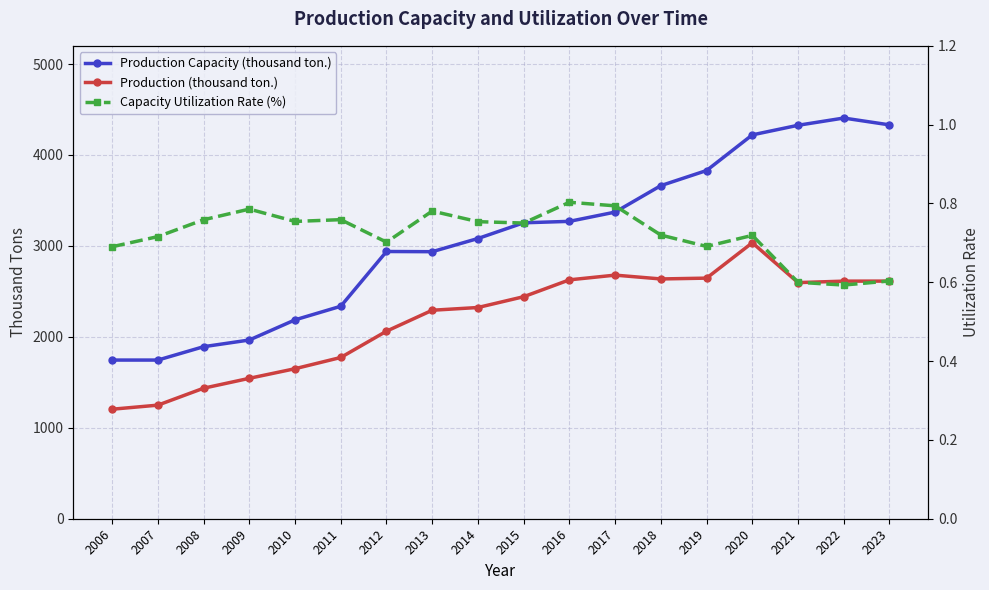

List the series in order of their peak value, highest first.

Production Capacity (thousand ton.), Production (thousand ton.), Capacity Utilization Rate (%)